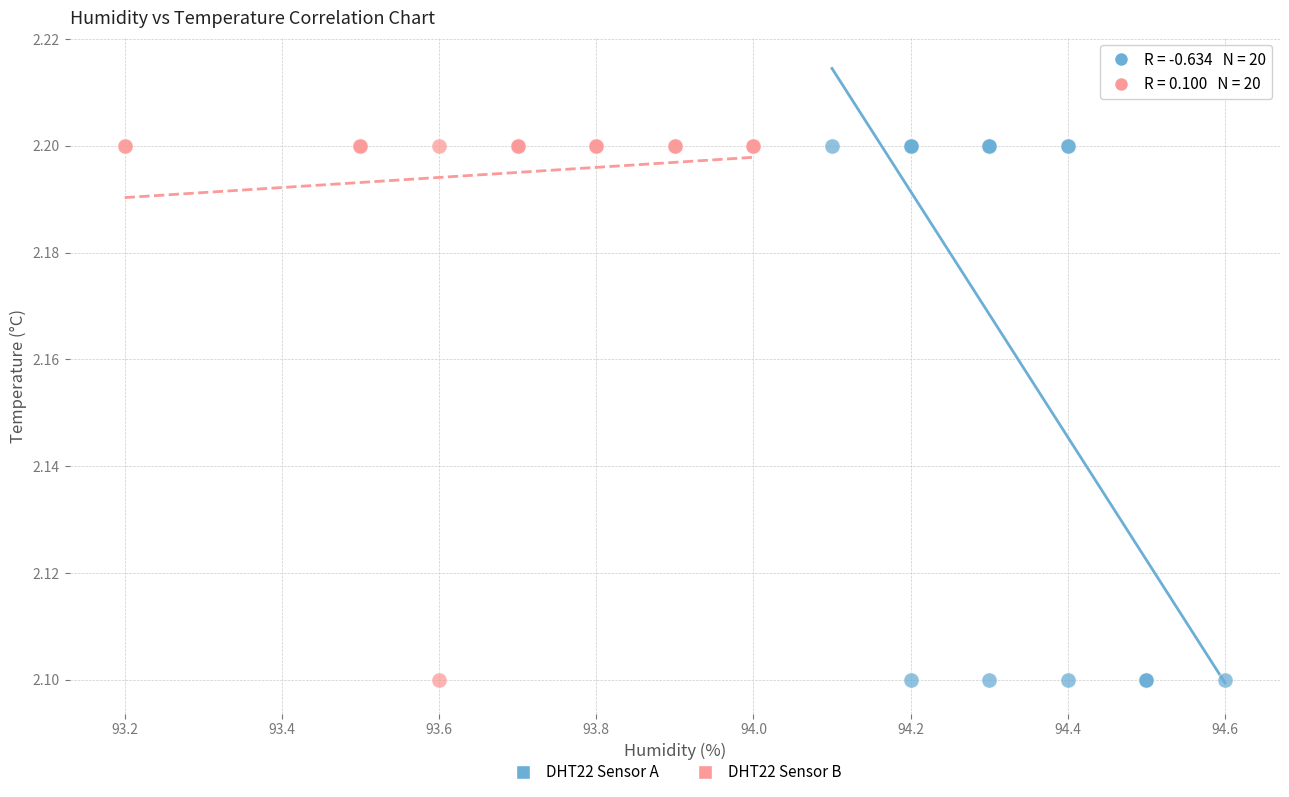

What are all the series names shown in the legend?

DHT22 Sensor A, DHT22 Sensor B